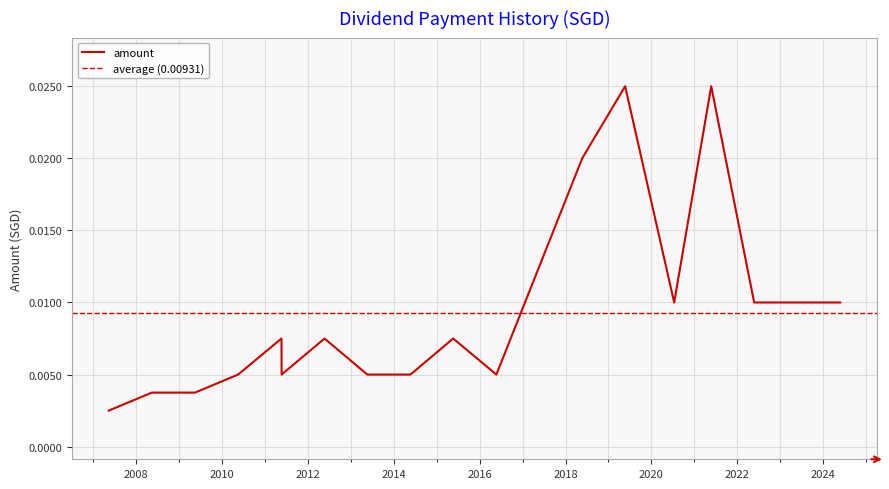

List the labels in order of value, smallest first.

2007-05-15, 2008-05-16, 2009-05-18, 2010-05-19, 2013-05-22, 2014-05-23, 2016-05-23, 2011-05-24, 2011-05-23, 2012-05-23, 2015-05-22, 2020-07-13, 2022-05-24, 2023-05-24, 2024-05-24, 2018-05-23, 2019-05-23, 2021-05-24